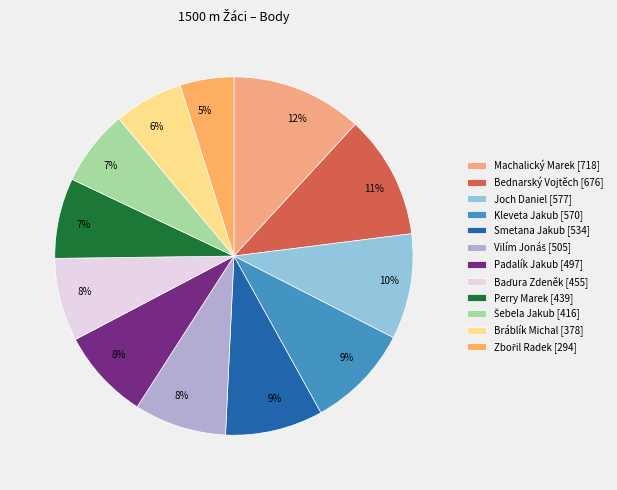

What is the smallest slice in the pie chart?

Zbořil Radek